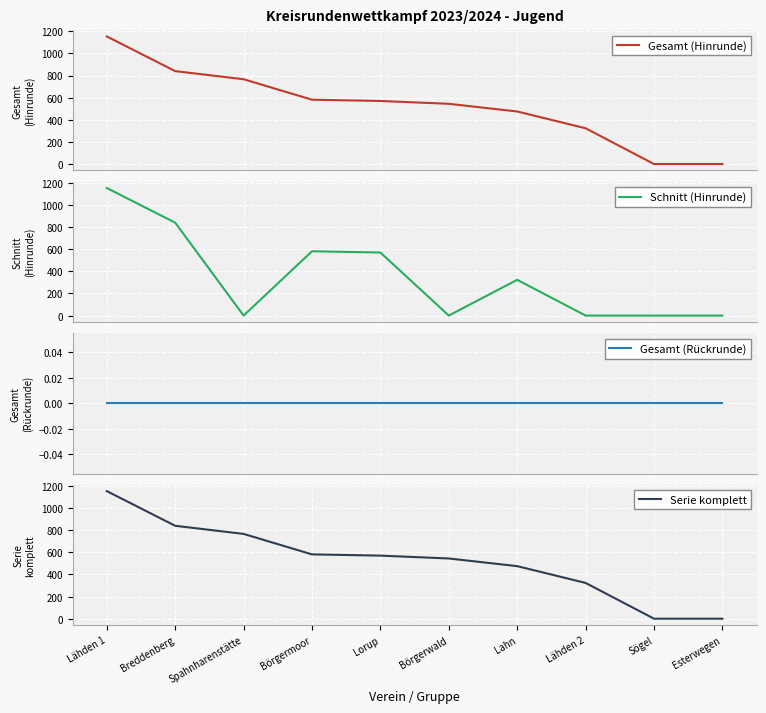

What is the greatest value displayed?

1153.5